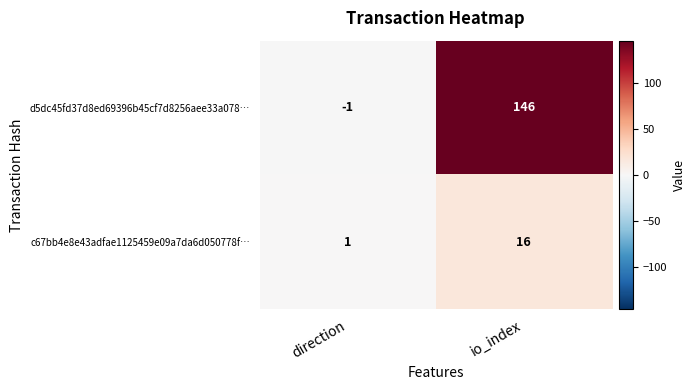

What is the sum of the d5dc45fd37d8ed69396b45cf7d8256aee33a078… values at io_index and direction?

145